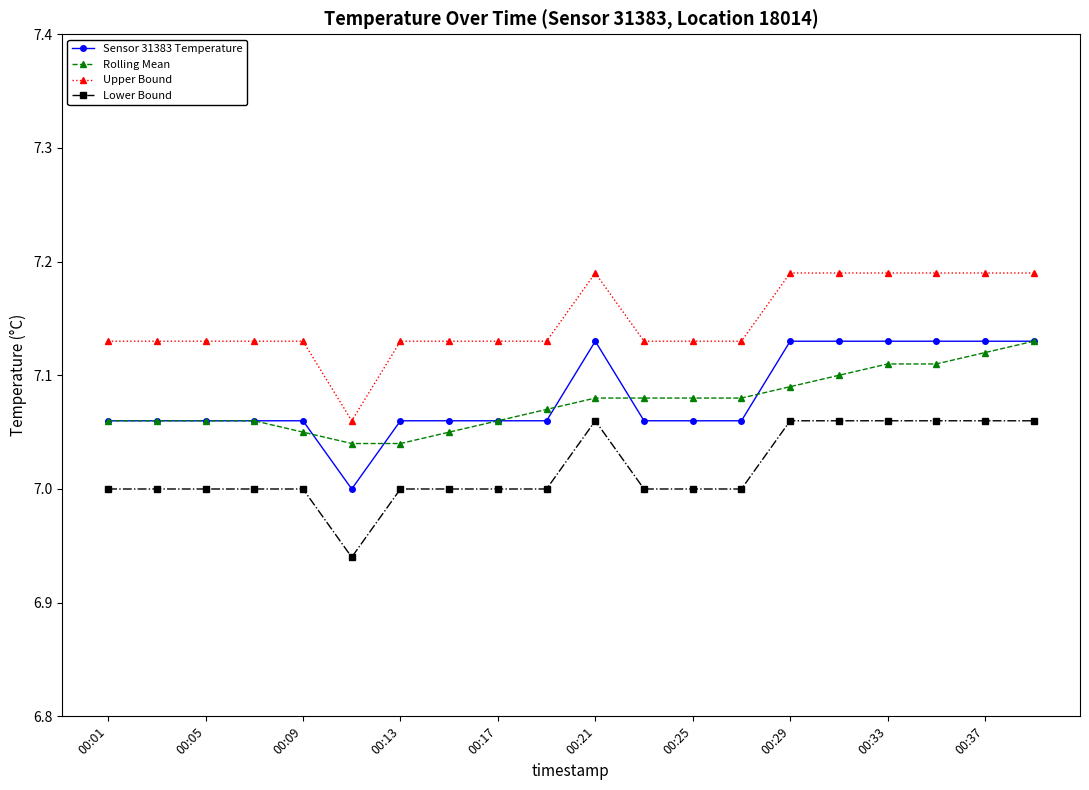

True or false: Upper Bound has more than 0 interior local peaks.

True